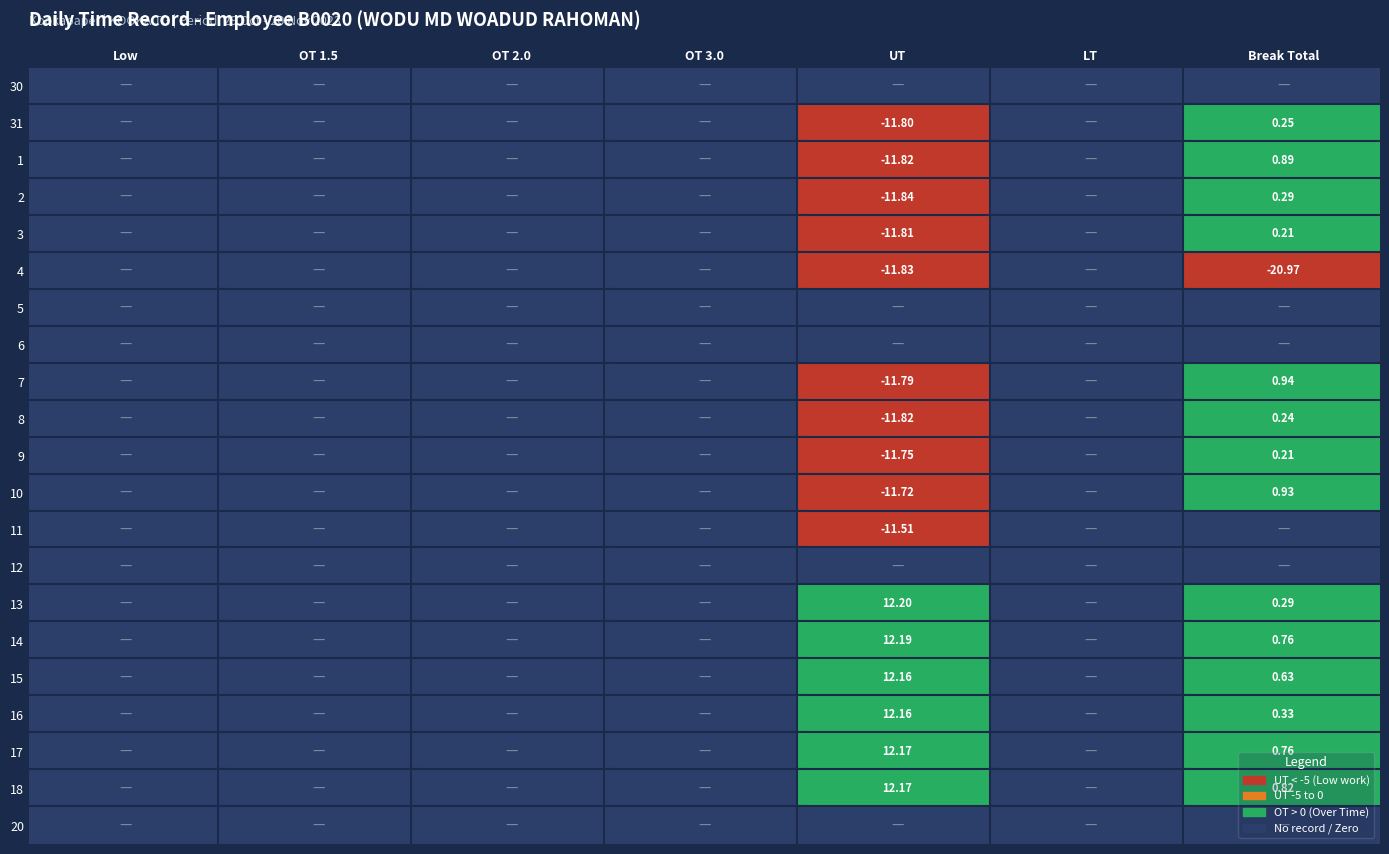

What is the average value of the 14 series?

1.7